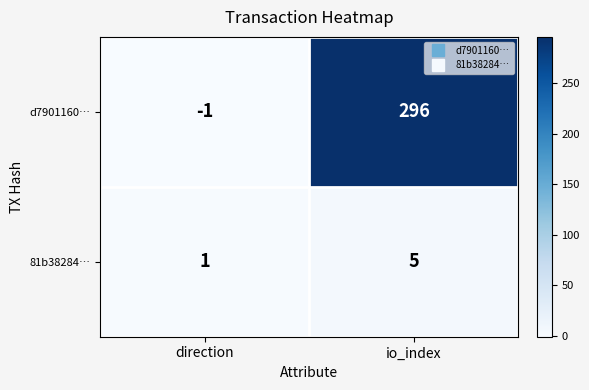

Reading left to right, transcribe all the data shown in this chart.

d7901160…: direction=-1	io_index=296
81b38284…: direction=1	io_index=5